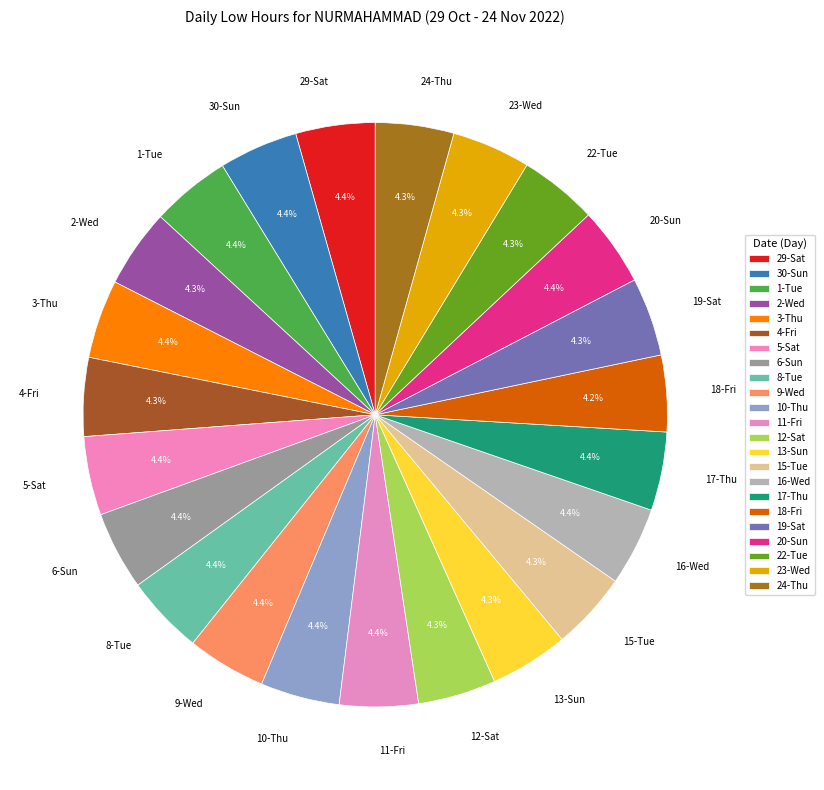

Approximately how many times larger is the value at 29-Sat compared to 16-Wed?

1.0